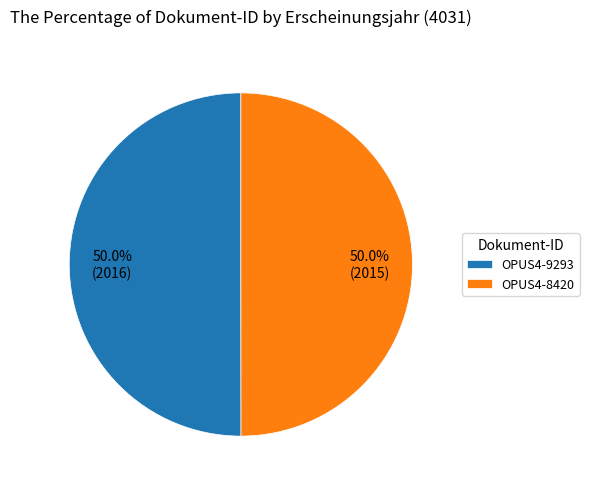

Combined, do OPUS4-8420 and OPUS4-9293 account for over 50%?

Yes